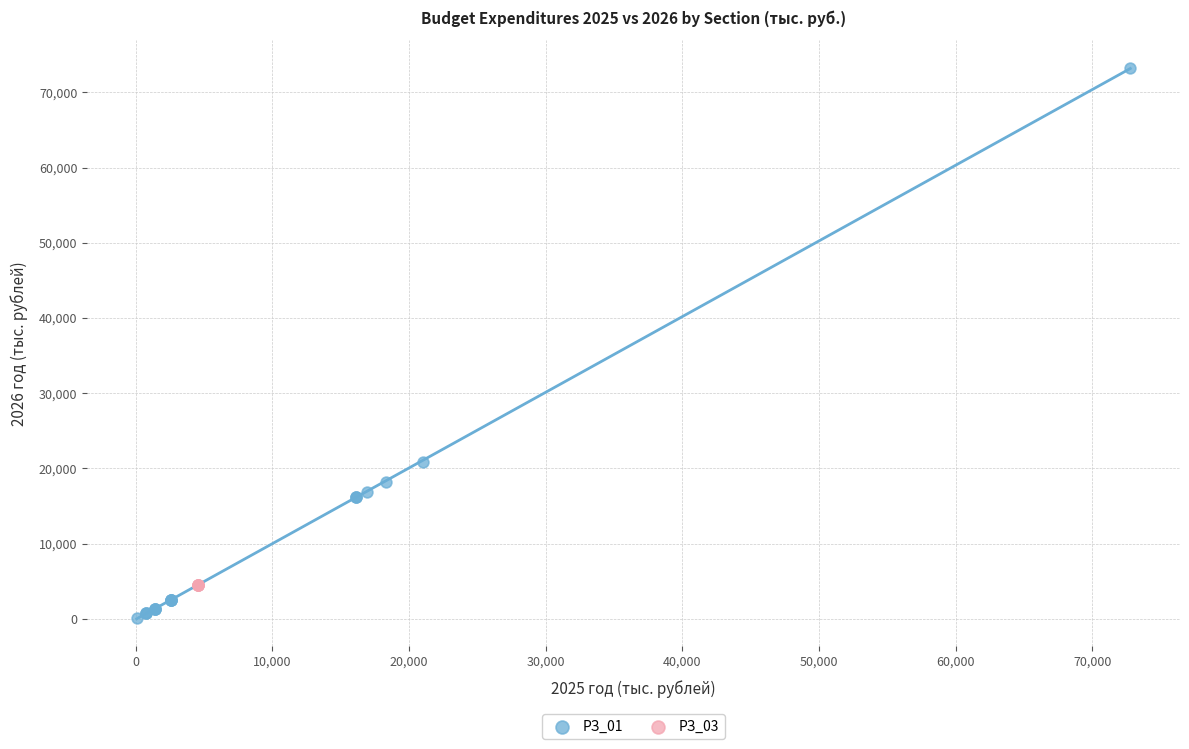

Which series reaches the maximum Y coordinate?

РЗ_01